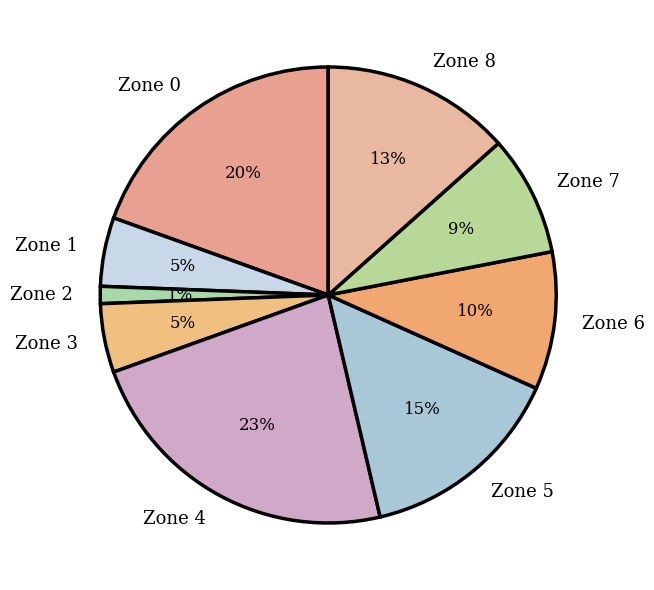

How many slices are in this pie chart?

9